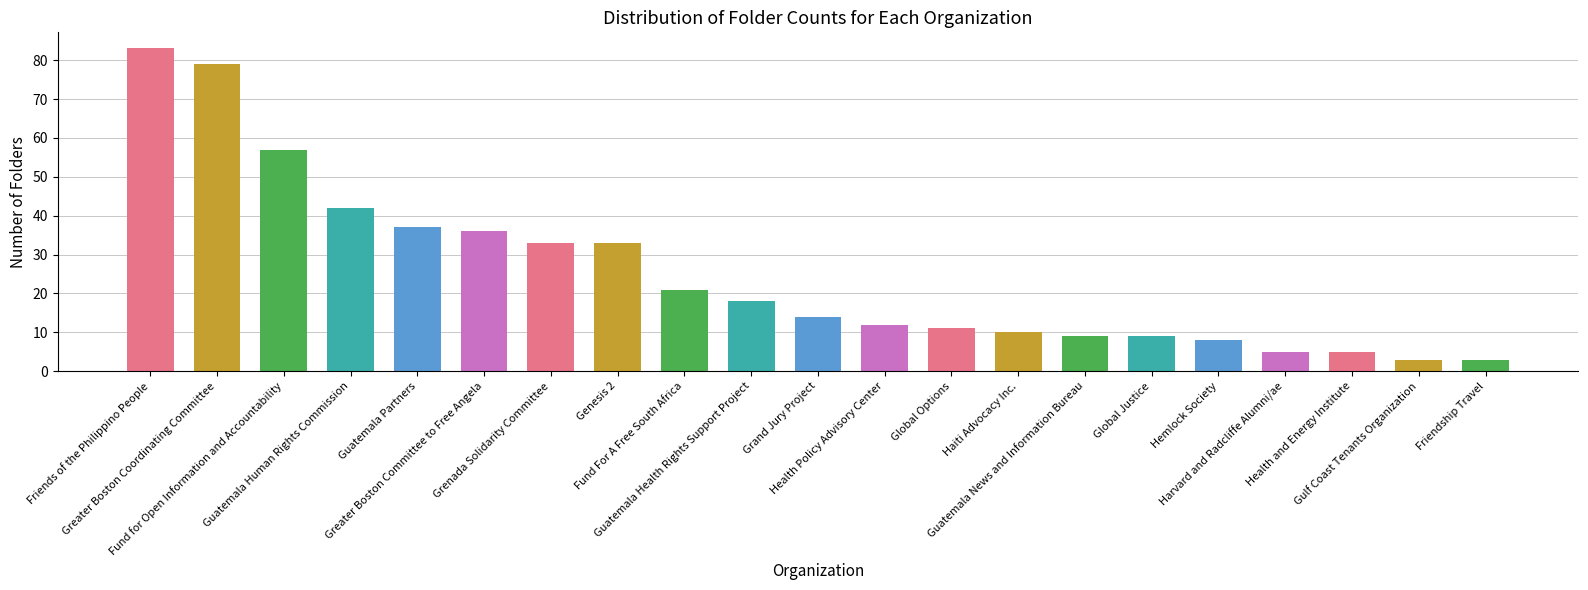

What is the smallest value displayed?

3